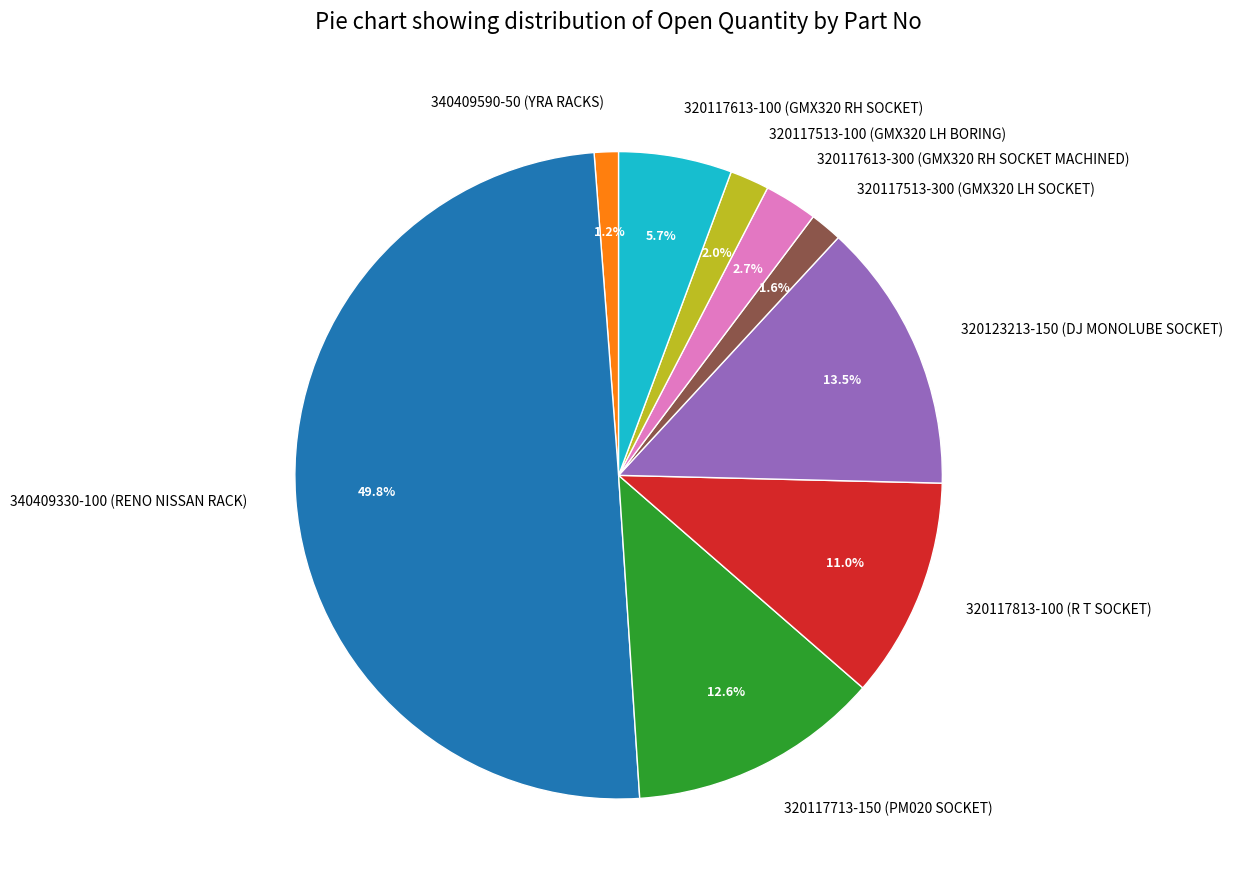

Which has a higher value, 320117613-100 (GMX320 RH SOCKET) or 320123213-150 (DJ MONOLUBE SOCKET)?

320123213-150 (DJ MONOLUBE SOCKET)